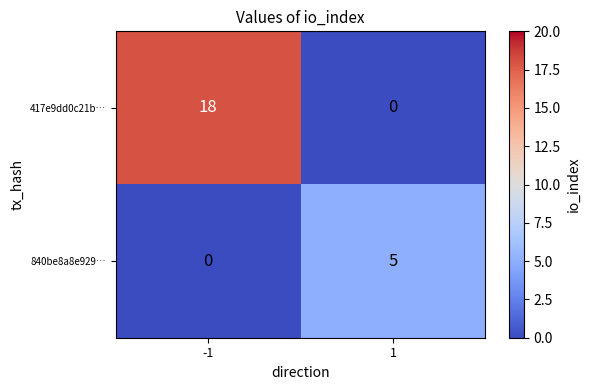

Count the number of data series in this chart.

2